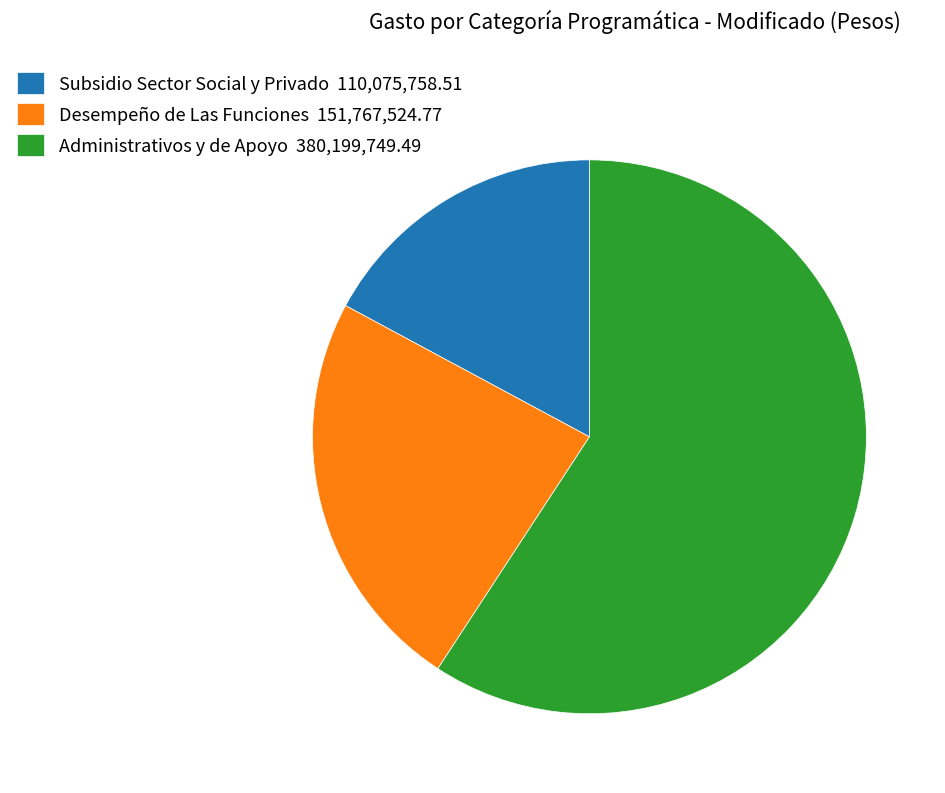

Combined, do Subsidio Sector Social y Privado 110,075,758.51 and Administrativos y de Apoyo 380,199,749.49 account for over 50%?

Yes